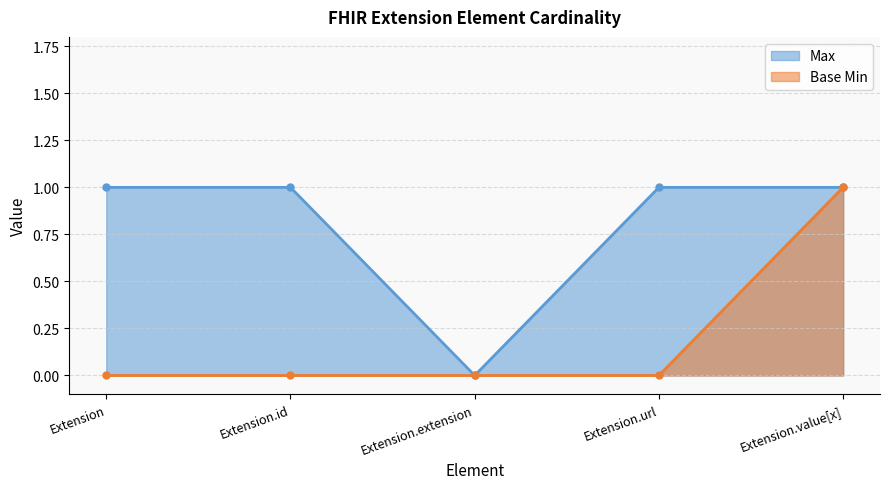

True or false: Max and Base Min intersect in this chart.

False